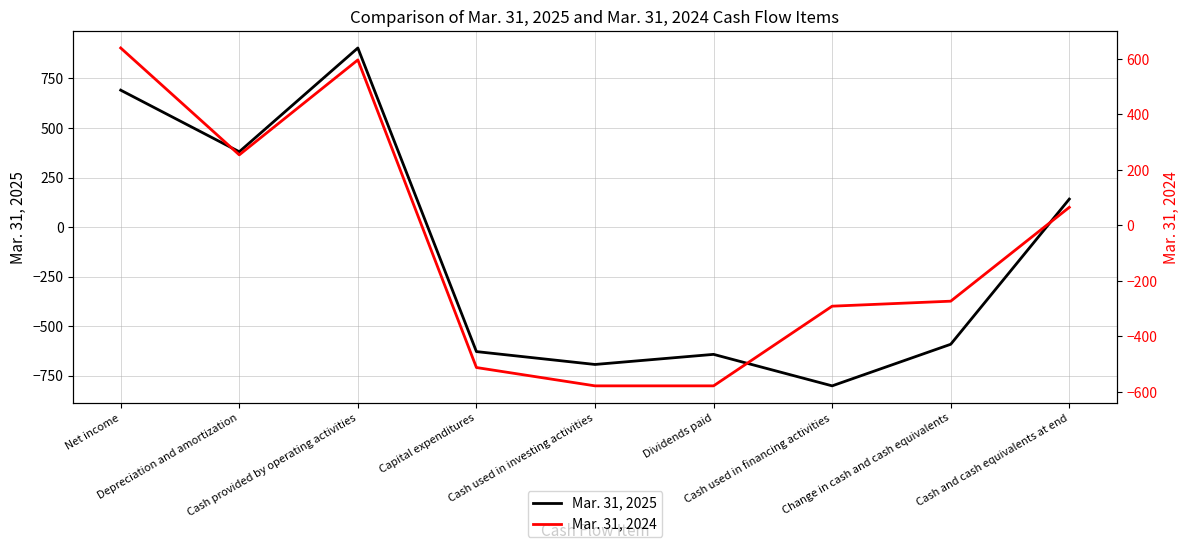

True or false: Mar. 31, 2025 has a value of -991 at Dividends paid.

False